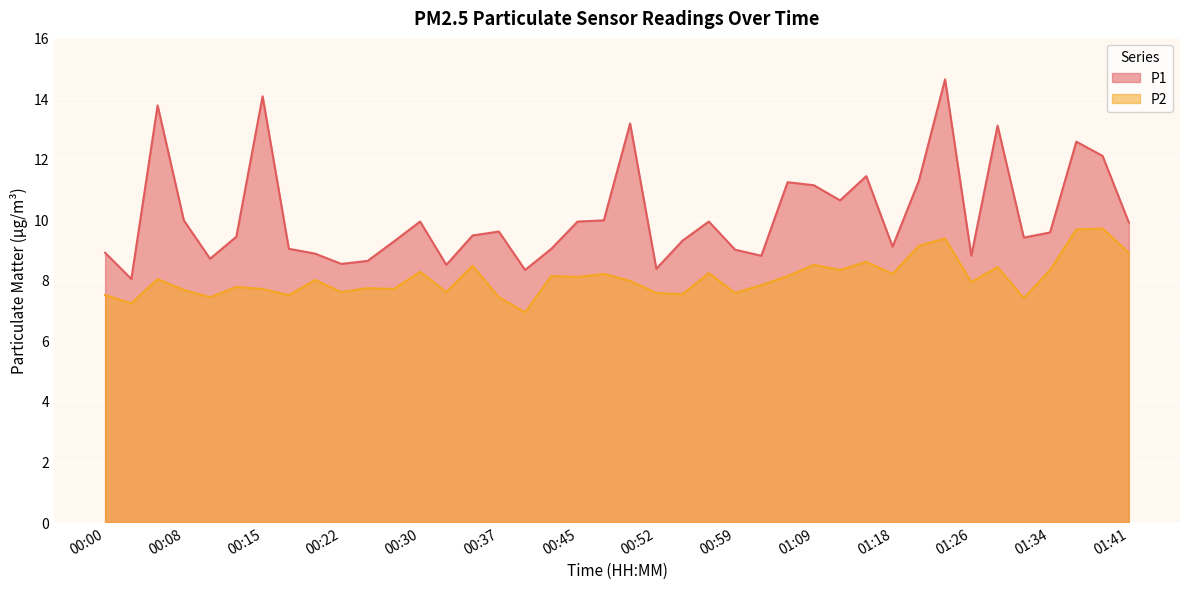

What is the label of the 13th point from the left?

00:30